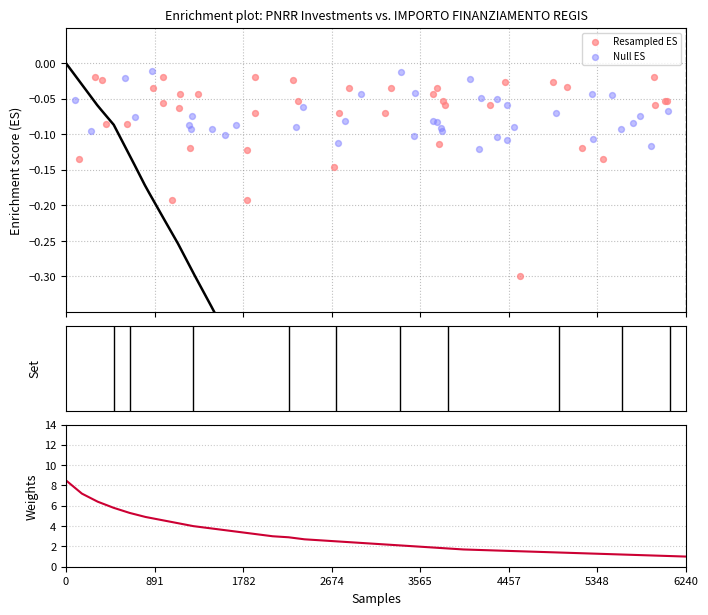

What is the total value across all series at 4457?

4.8